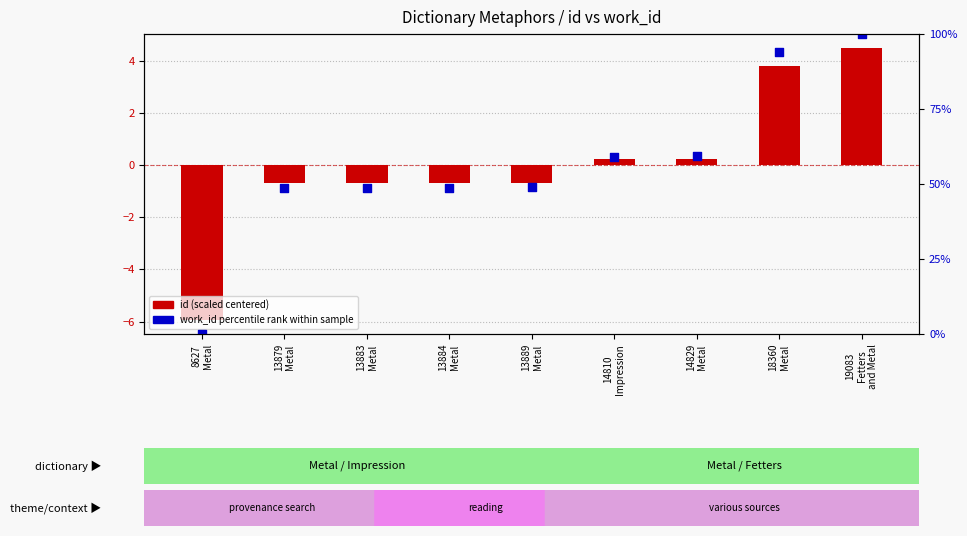

What are all the series names shown in the legend?

id (scaled centered), work_id percentile rank